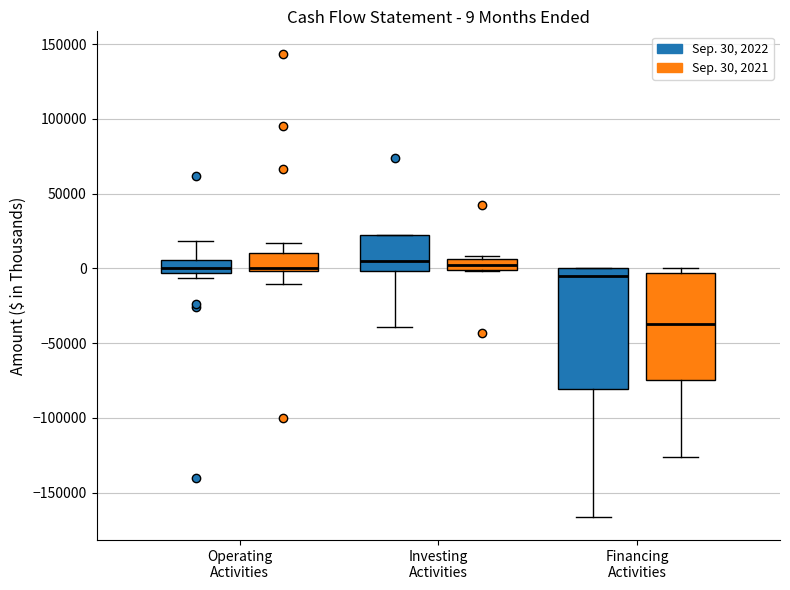

Comparing the boxes themselves (not the whiskers), which one is the tallest?

Financing Activities (Sep. 30, 2022)